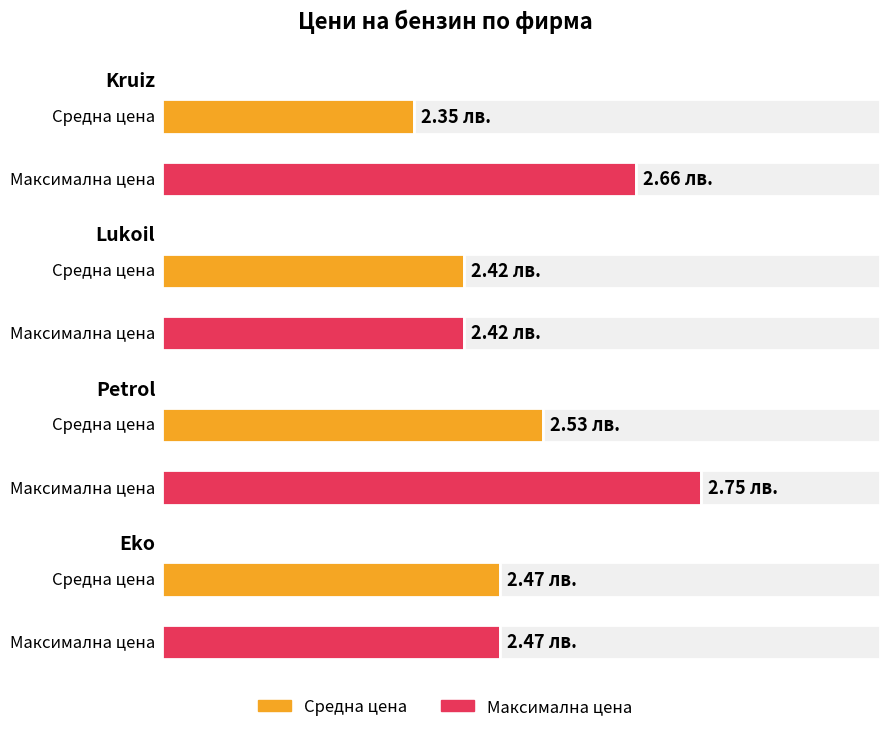

Which series has the largest range (max minus min)?

Максимална цена